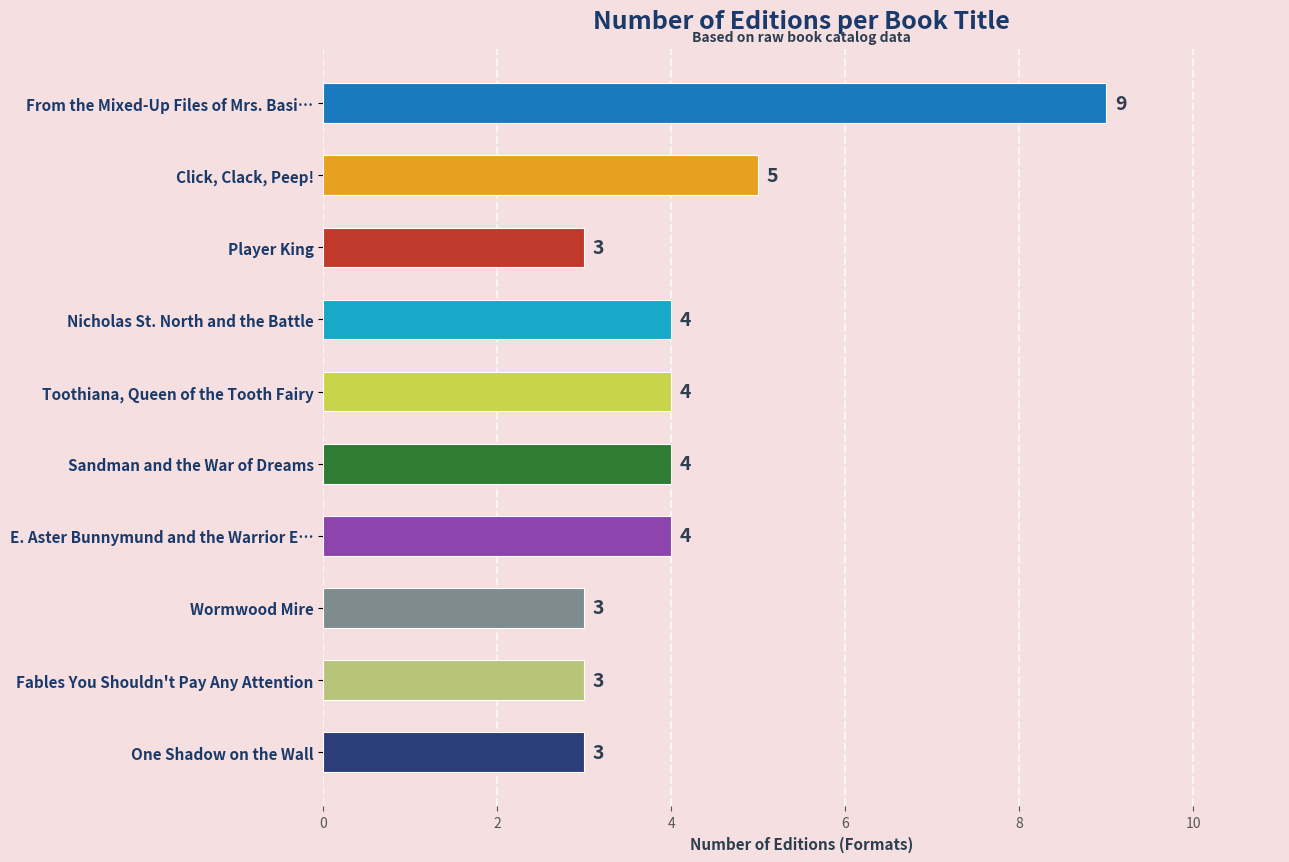

What is the minimum value shown in the chart?

3